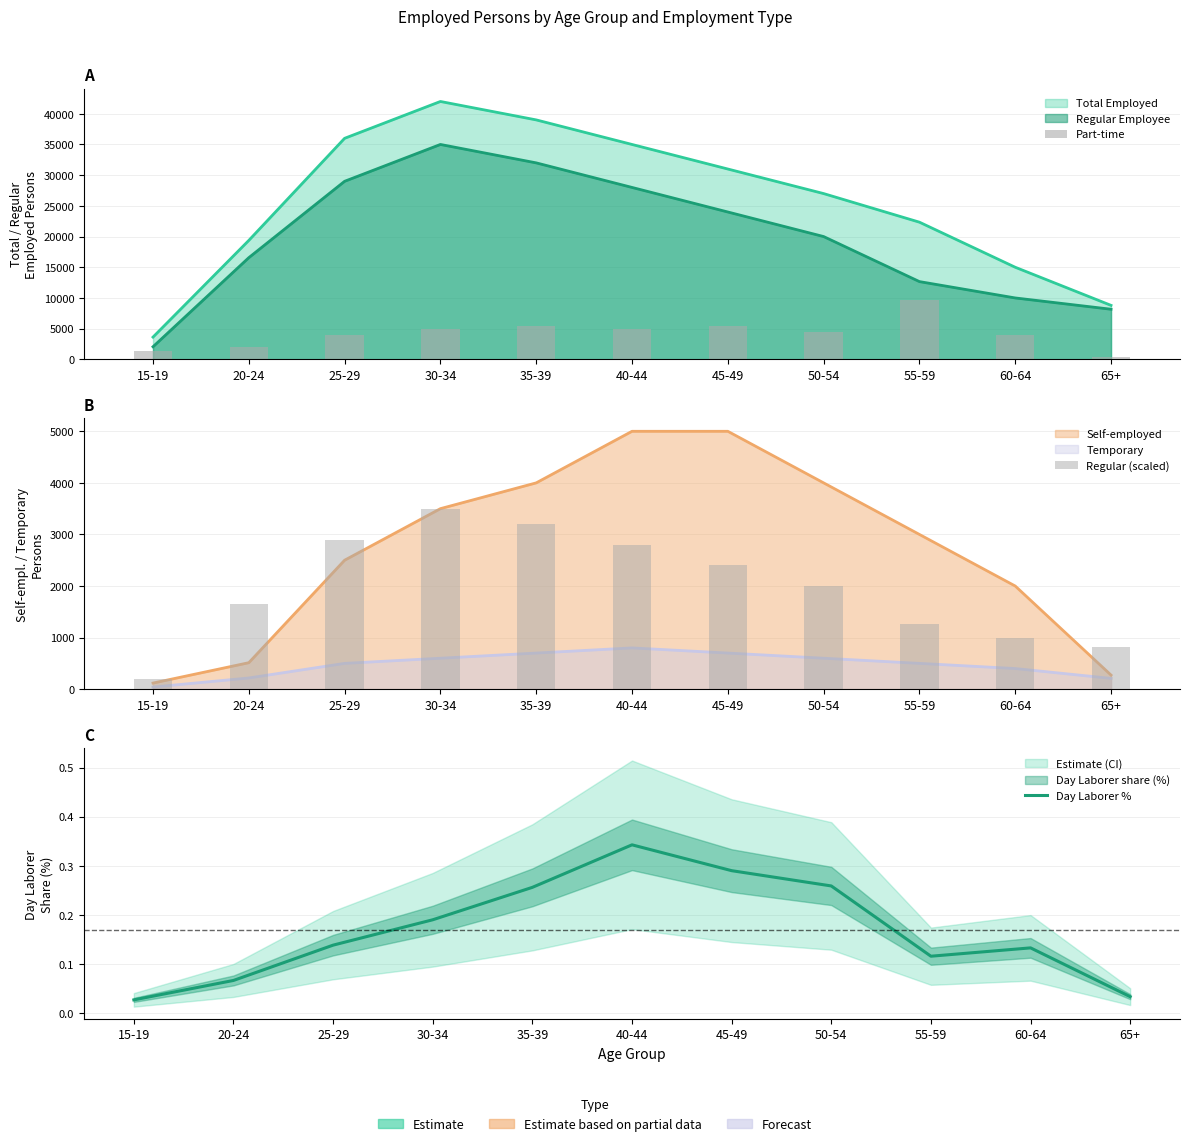

Does the chart contain any negative values?

No